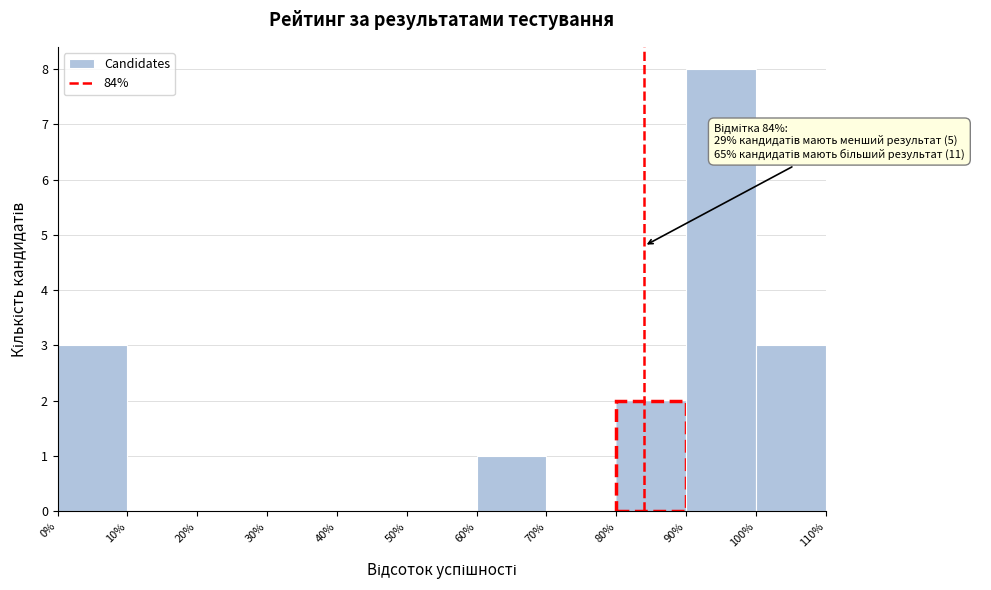

Over which range of the x-axis is the bar tallest?

90% to 100%